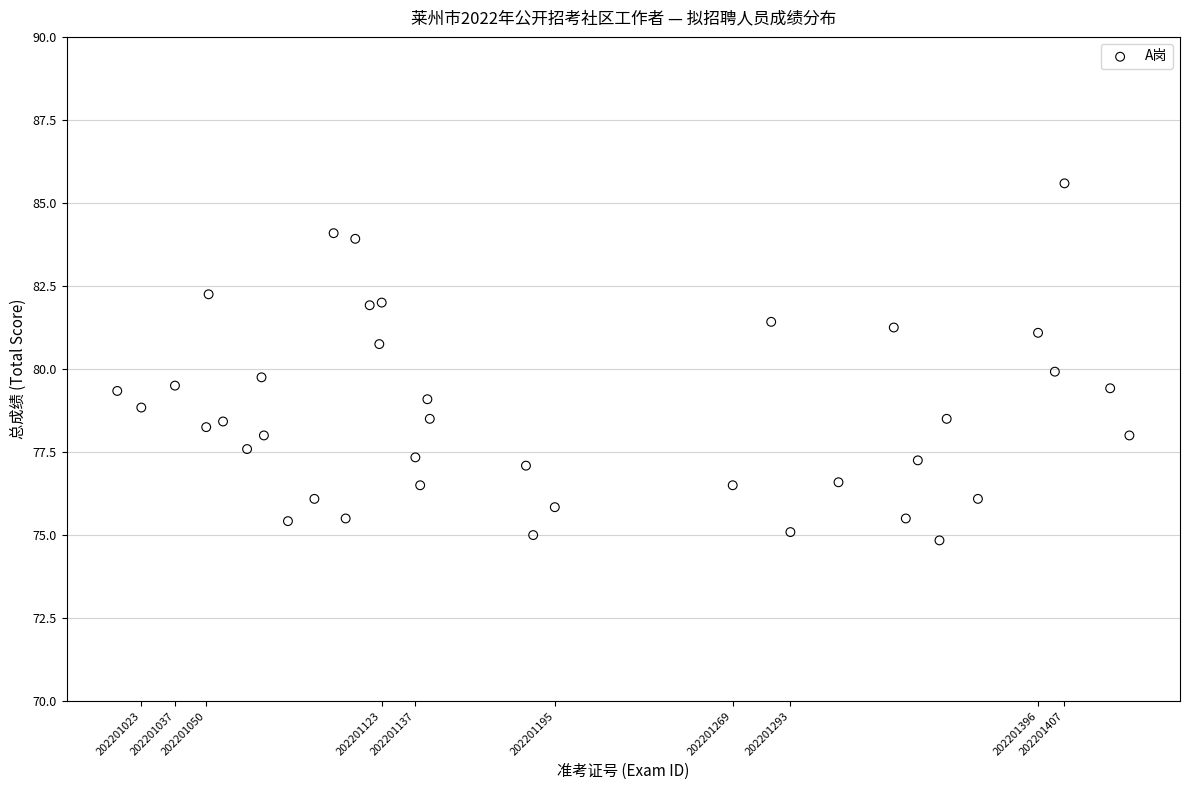

What is the range of X values (max minus min)?

421.0